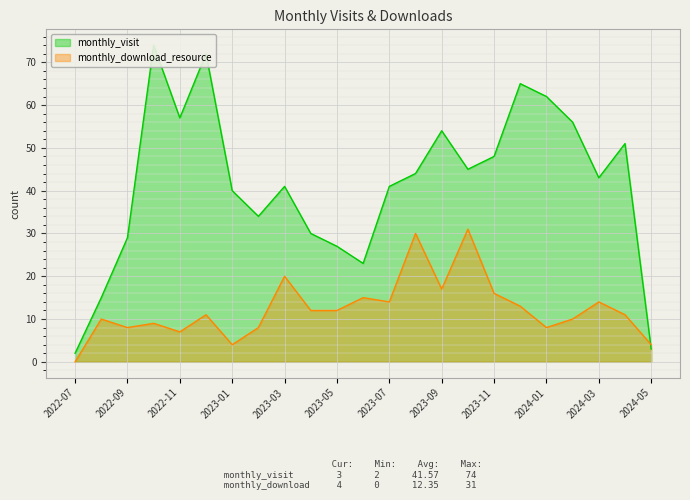

What are all the series names shown in the legend?

monthly_visit, monthly_download_resource